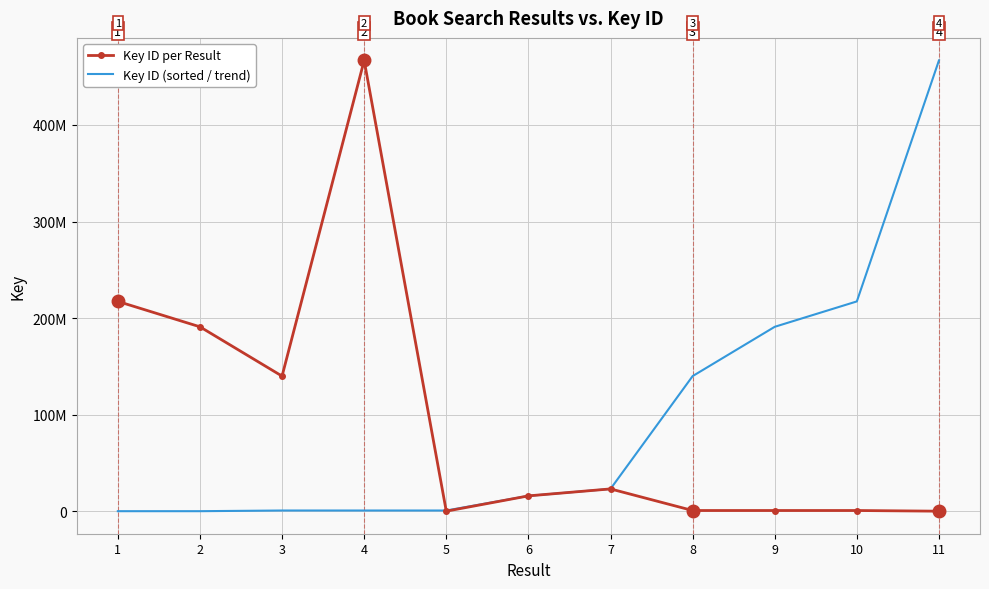

Which series has the largest total across all categories?

Key ID per Result